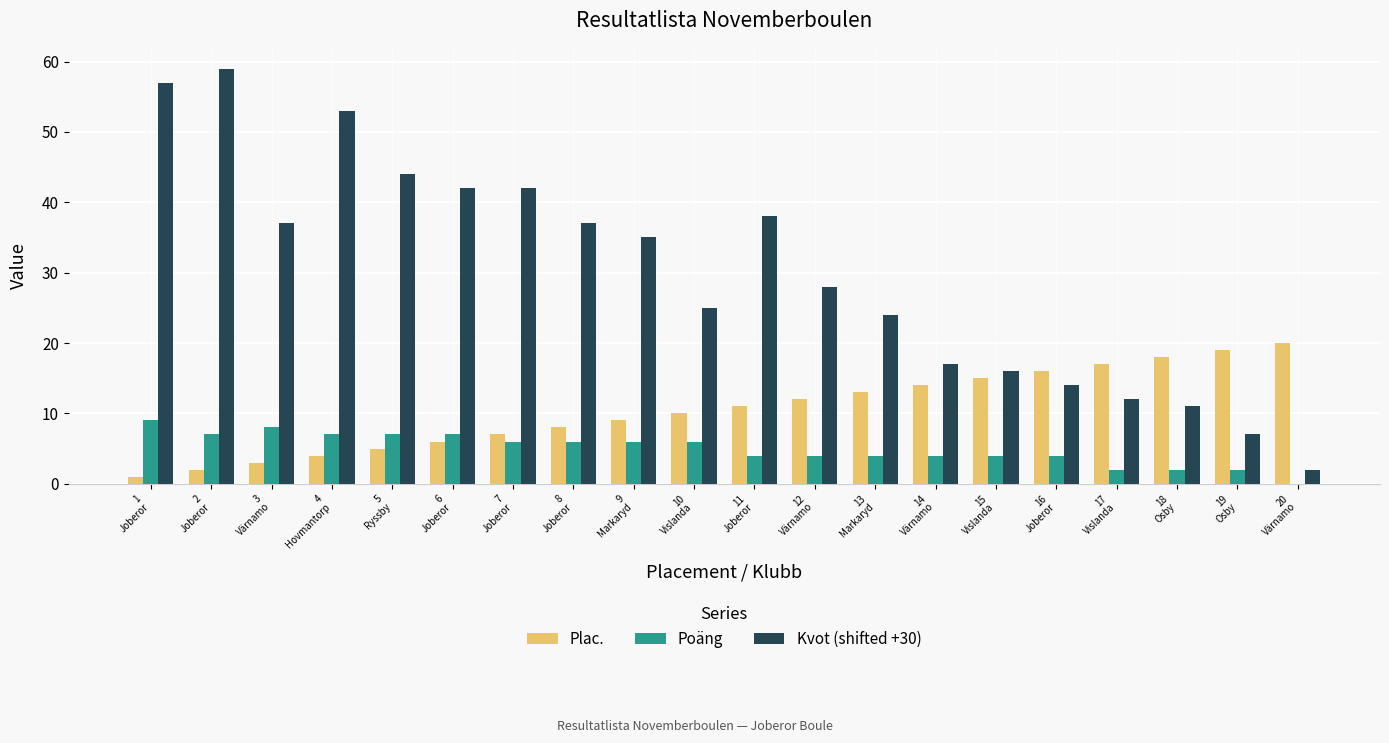

The Plac. series shows 14 at 14
Värnamo. True or false?

True